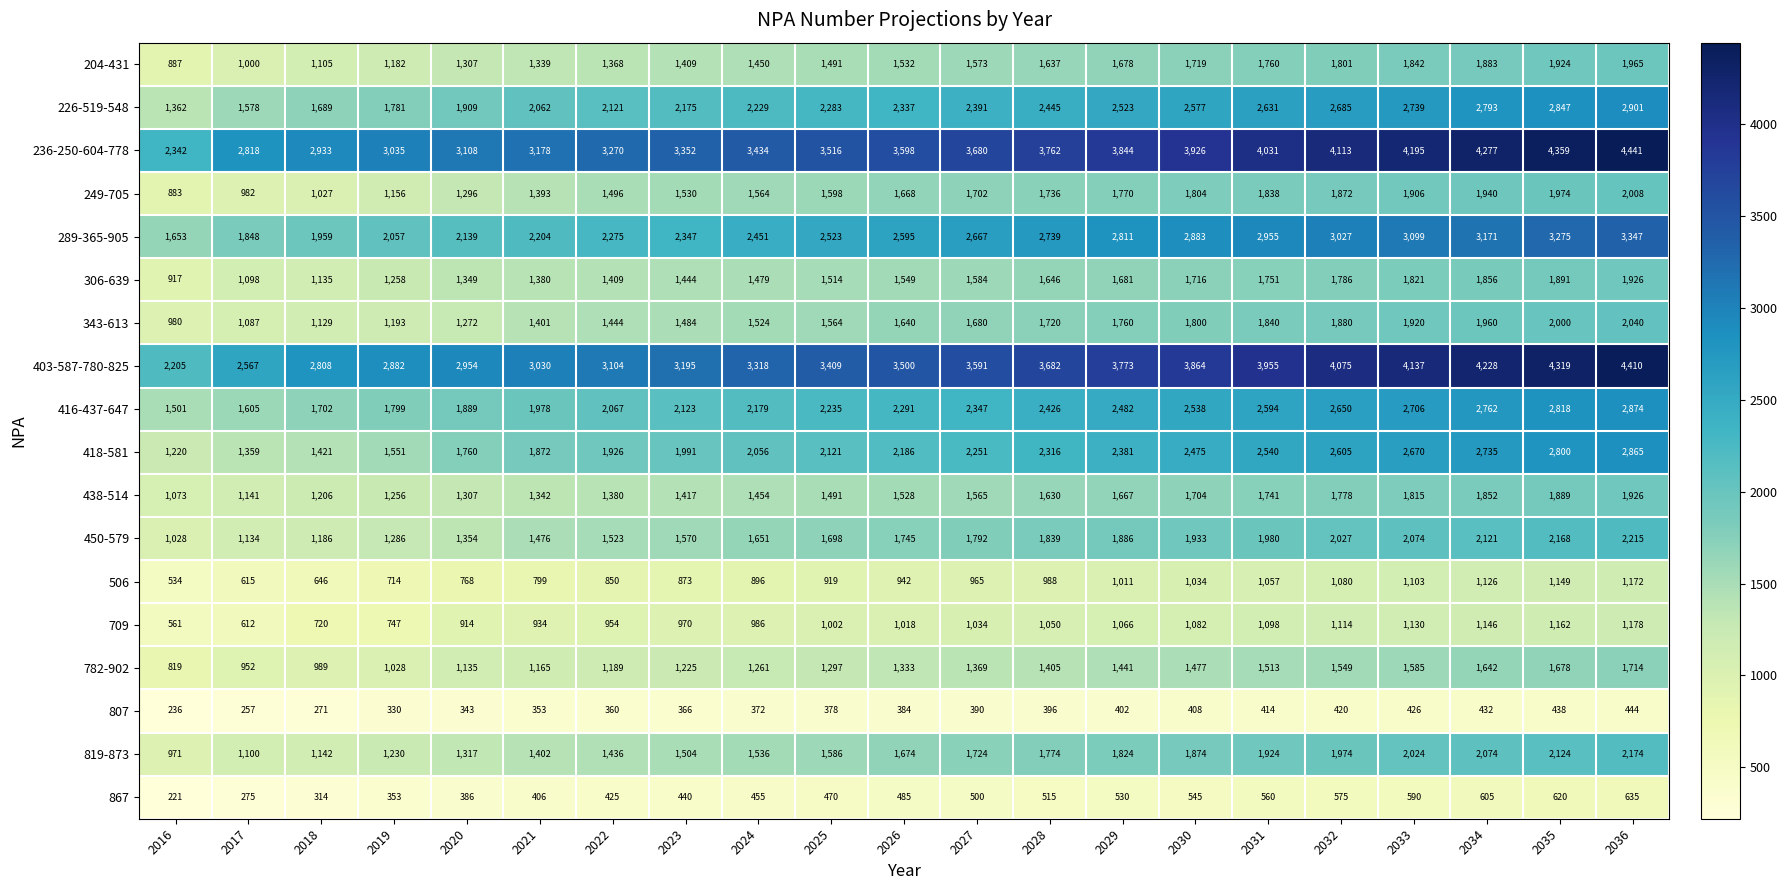

Is the value of 450-579 at 2036 greater than the value of 438-514 at 2019?

Yes